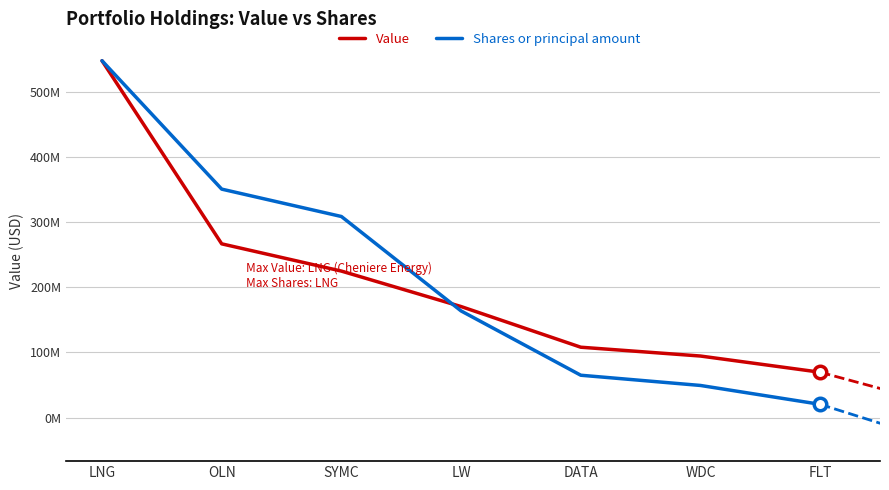

Reading right to left, what are all the values shown in this chart?

Value: FLT=69647000.0	WDC=94565000.0	DATA=108128000.0	LW=170680000.0	SYMC=225241000.0	OLN=267150000.0	LNG=548812000.0
Shares or principal amount: FLT=20267985.2	WDC=49296604.4	DATA=65029965.7	LW=163945480.5	SYMC=309199374.6	OLN=351311743.9	LNG=548812000.0